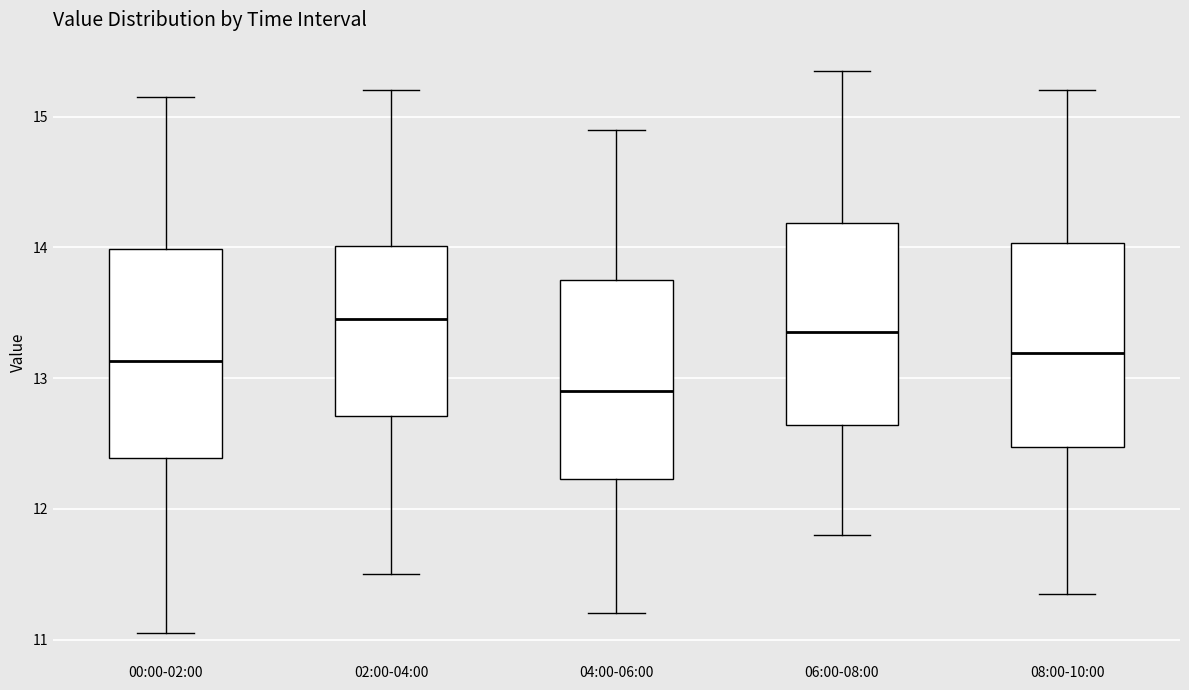

Where is the lower edge of the box for 08:00-10:00 on the y-axis? The values are not printed on the chart, so give them approximately, as read against the axis.

12.5